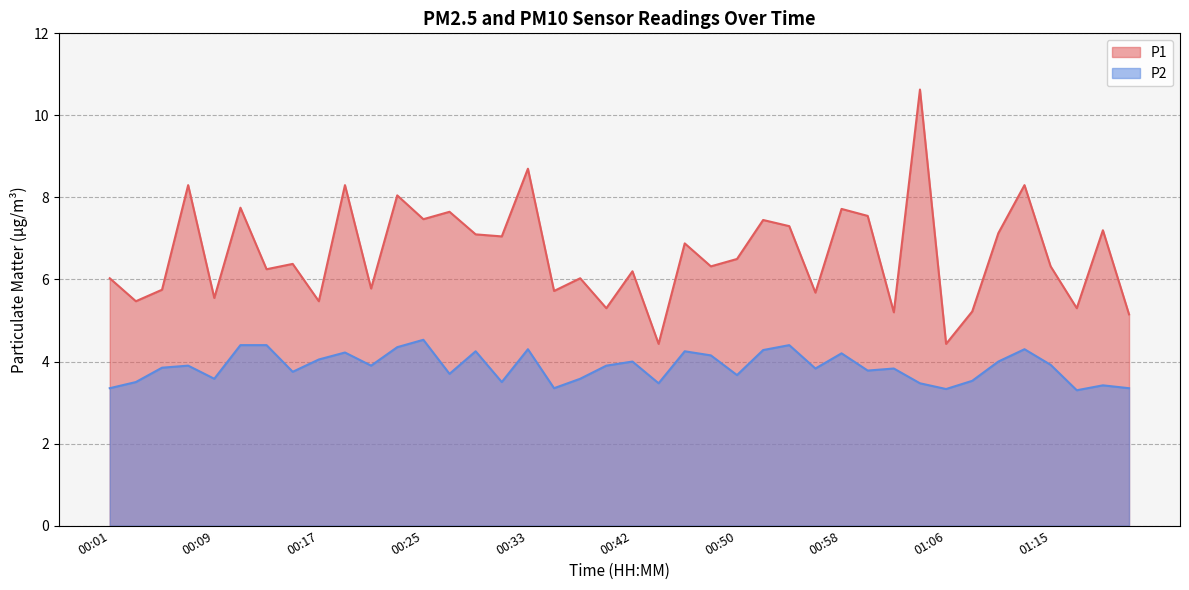

True or false: P2 and P1 cross at least once.

False